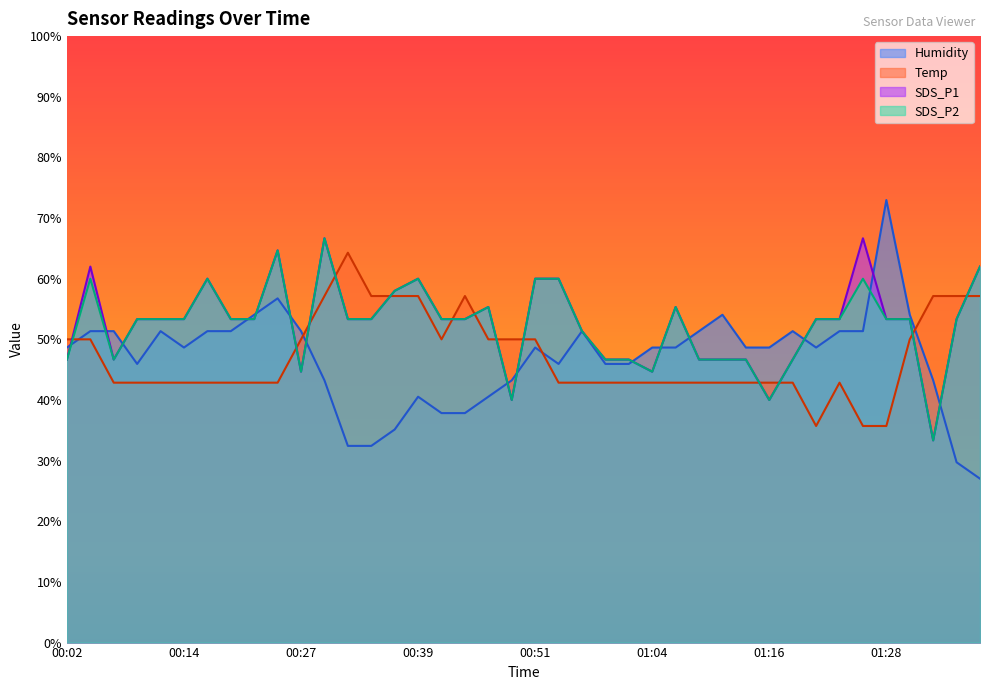

What is the value of the Temp point at the 14th from the left?

57.1